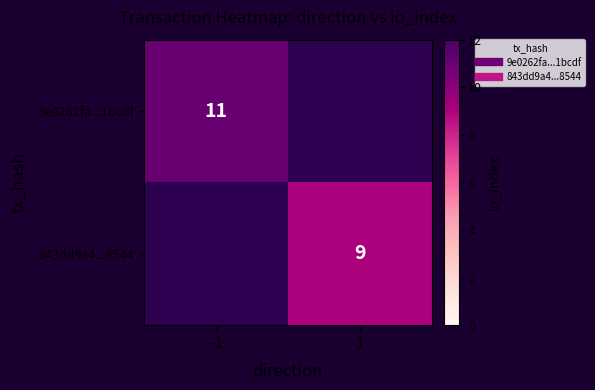

Count the number of data series in this chart.

2